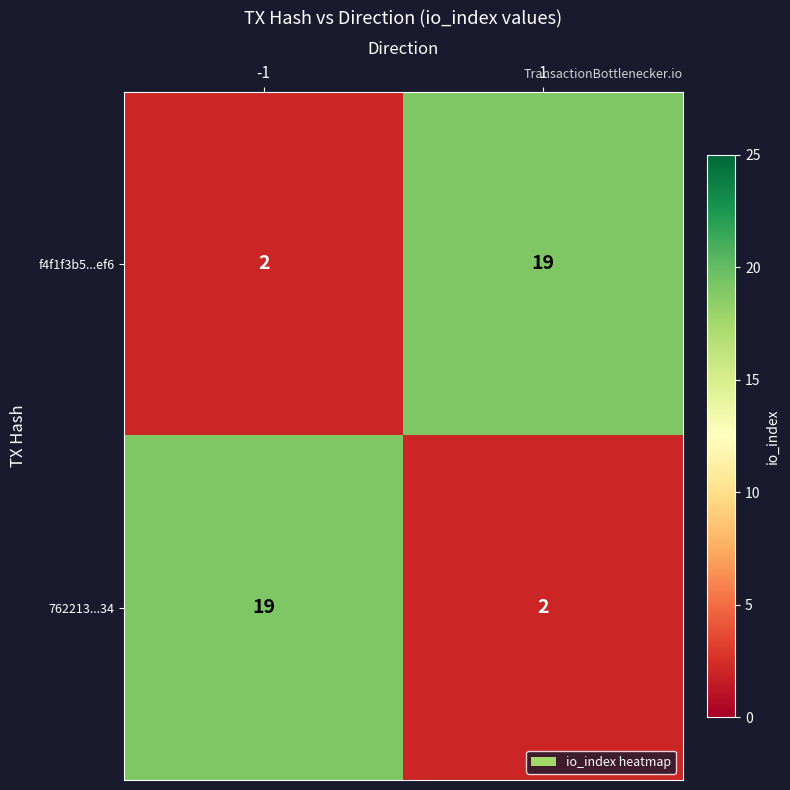

What is the sum of all f4f1f3b5...ef6 values?

21